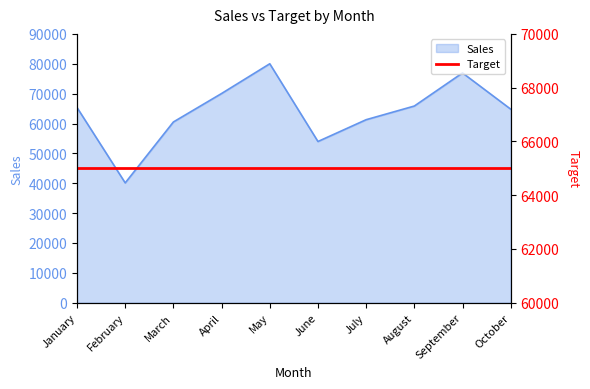

How many categories are shown in the chart?

10